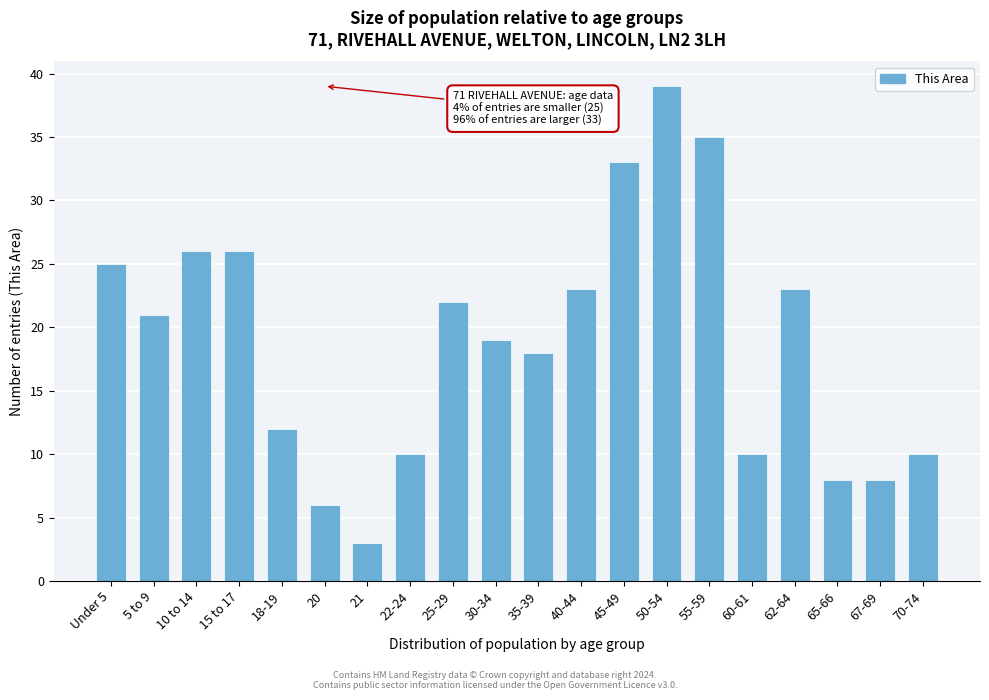

Reading right to left, what are all the values shown in this chart?

10	8	8	23	10	35	39	33	23	18	19	22	10	3	6	12	26	26	21	25